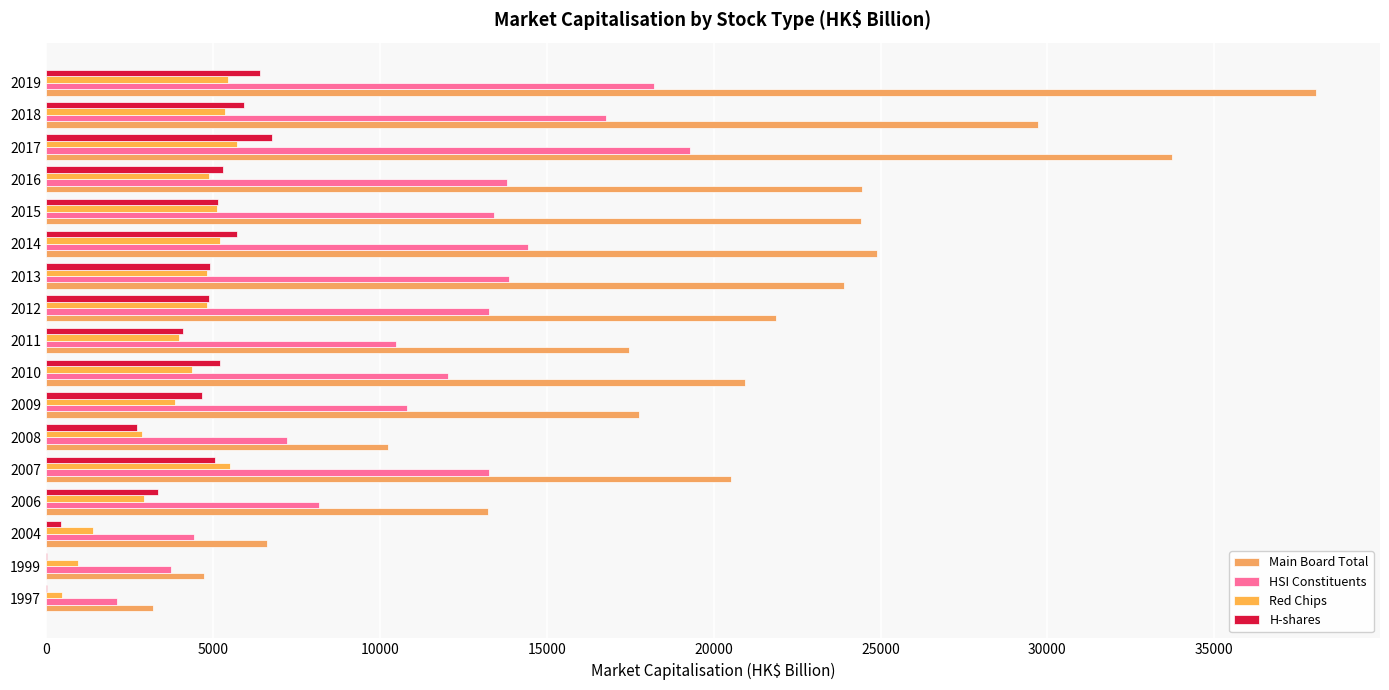

Reading left to right, transcribe all the data shown in this chart.

Main Board Total: 3202.3	4727.5	6629.2	13248.8	20536.5	10253.6	17769.3	20942.3	17452.7	21871.7	23908.8	24892.4	24425.6	24450.4	33718.0	29723.2	38058.3
HSI Constituents: 2132.0	3744.0	4429.1	8191.3	13284.5	7208.8	10812.3	12056.5	10481.3	13267.8	13879.2	14428.3	13436.8	13826.9	19291.8	16791.6	18202.0
Red Chips: 473.0	956.9	1409.4	2951.6	5514.1	2874.9	3862.1	4380.7	3999.1	4835.3	4815.3	5215.0	5137.7	4898.9	5726.5	5374.9	5443.9
H-shares: 48.6	41.9	455.2	3363.8	5056.8	2720.2	4686.4	5210.3	4096.7	4890.9	4906.6	5724.0	5157.1	5316.2	6758.9	5937.3	6423.5